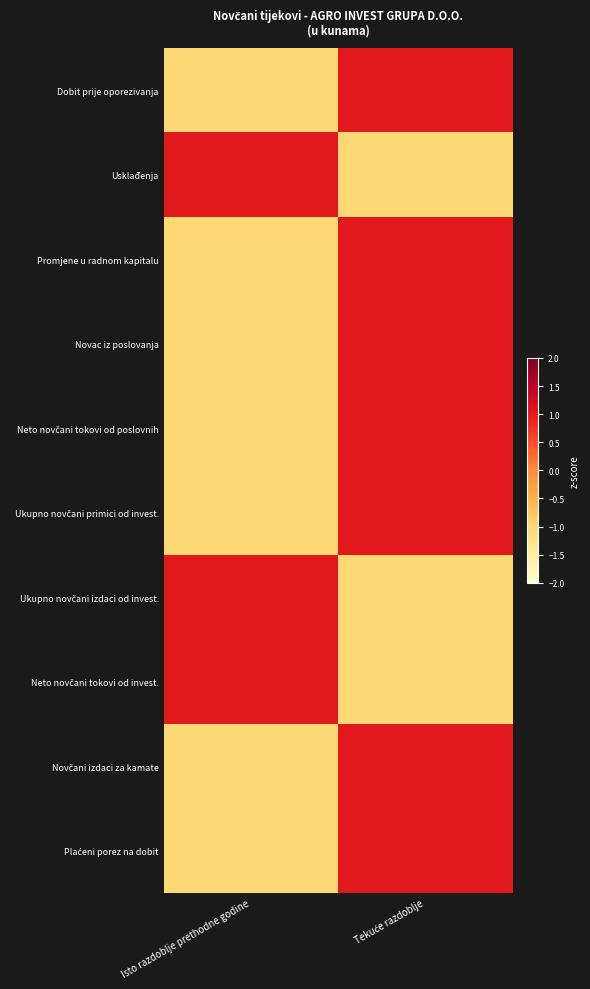

At how many categories does at least one series exceed 0?

2